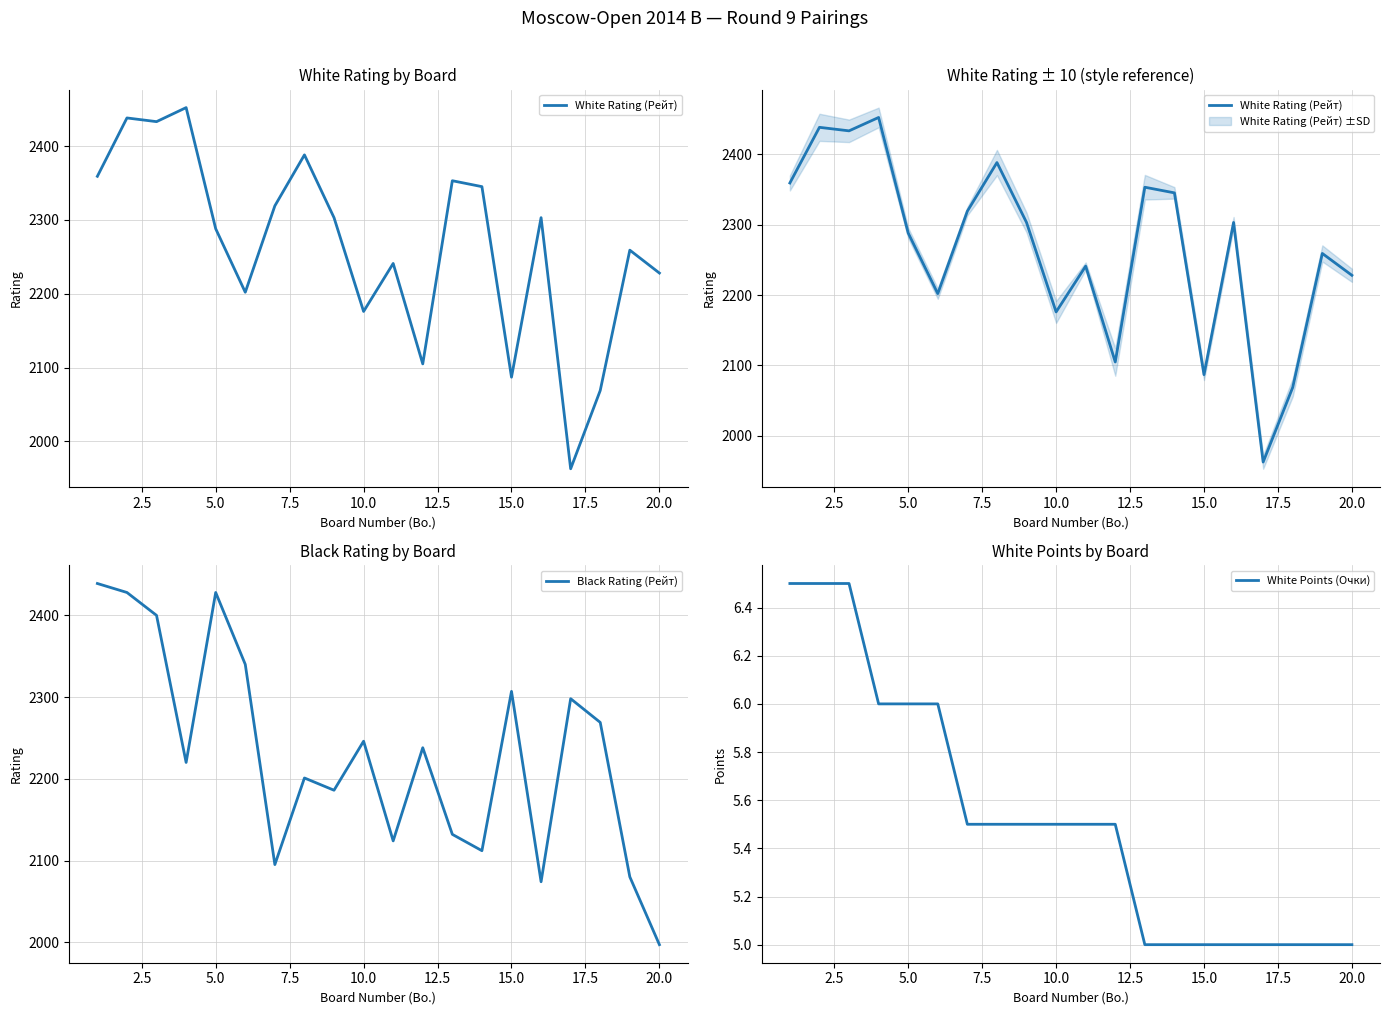

The White Rating (Рейт) series shows 2929.2 at 20.0. True or false?

False